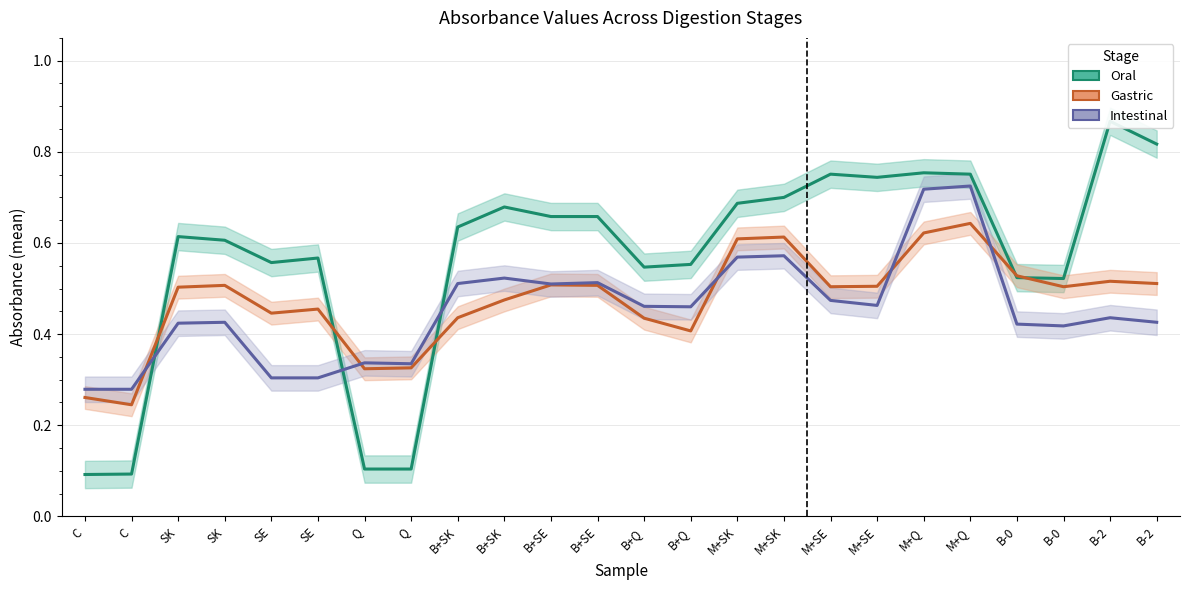

What is the value of the Gastric point at the 5th from the left?

0.4